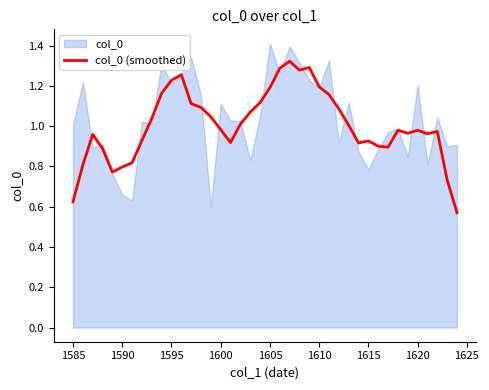

True or false: col_0 (smoothed) has a value of 0.8 at 1590.

True